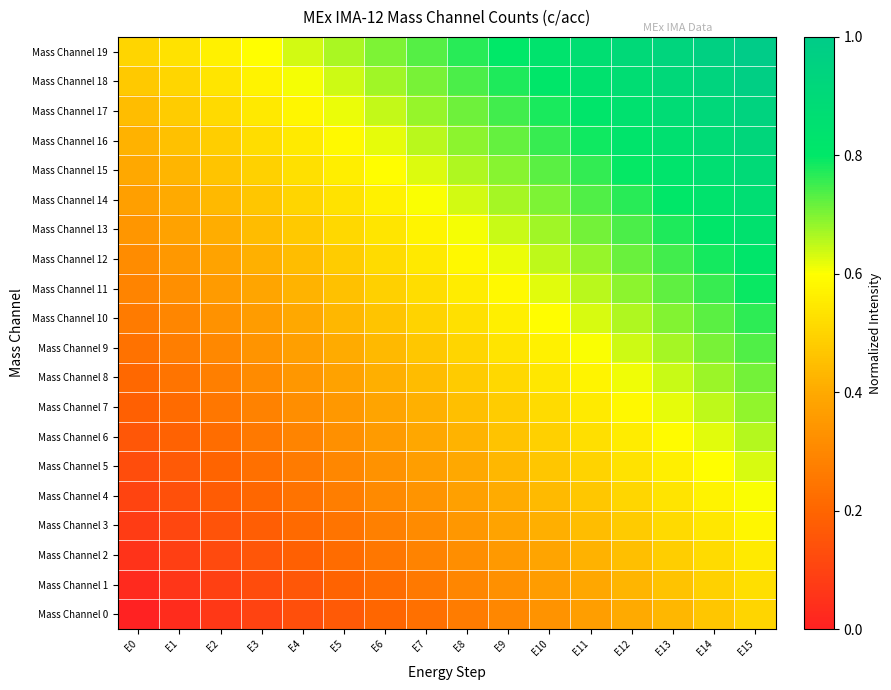

Which category has the highest value across all series?

E15